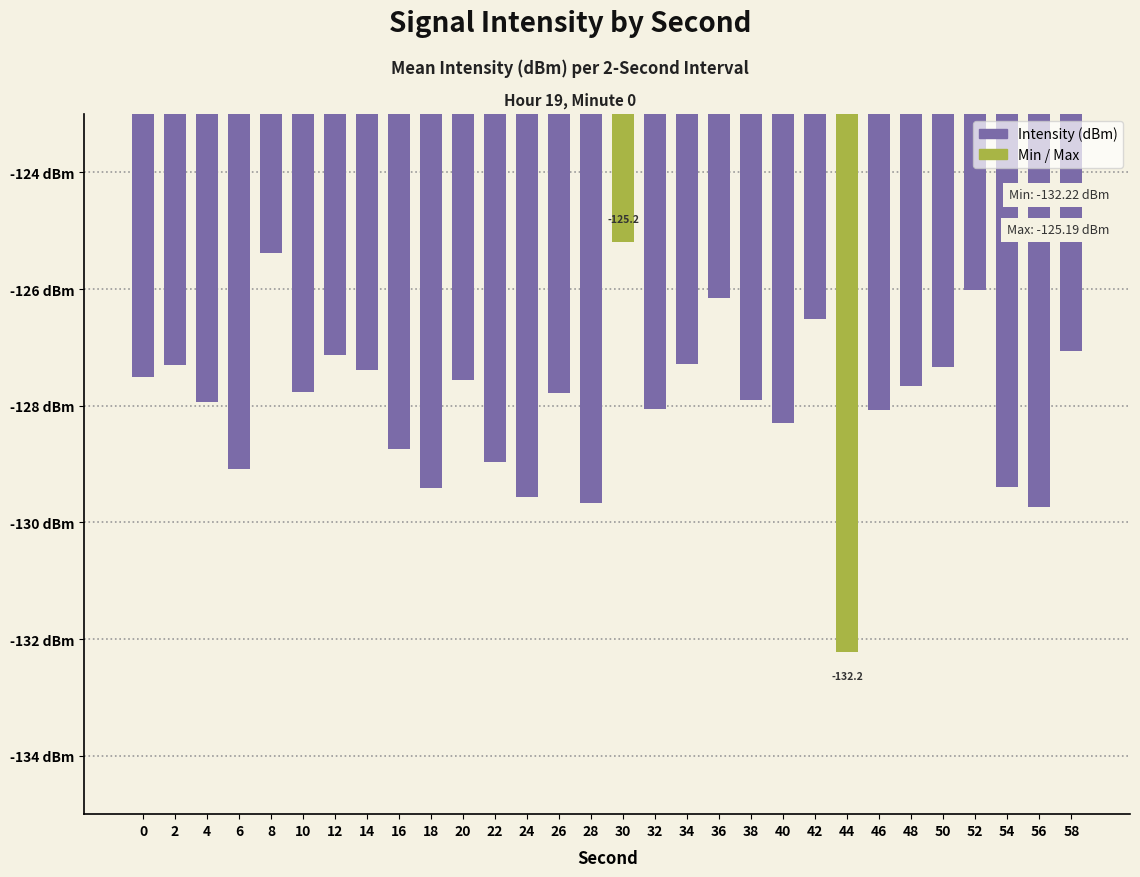

Is it true that the value at 10 is -223.2?

False